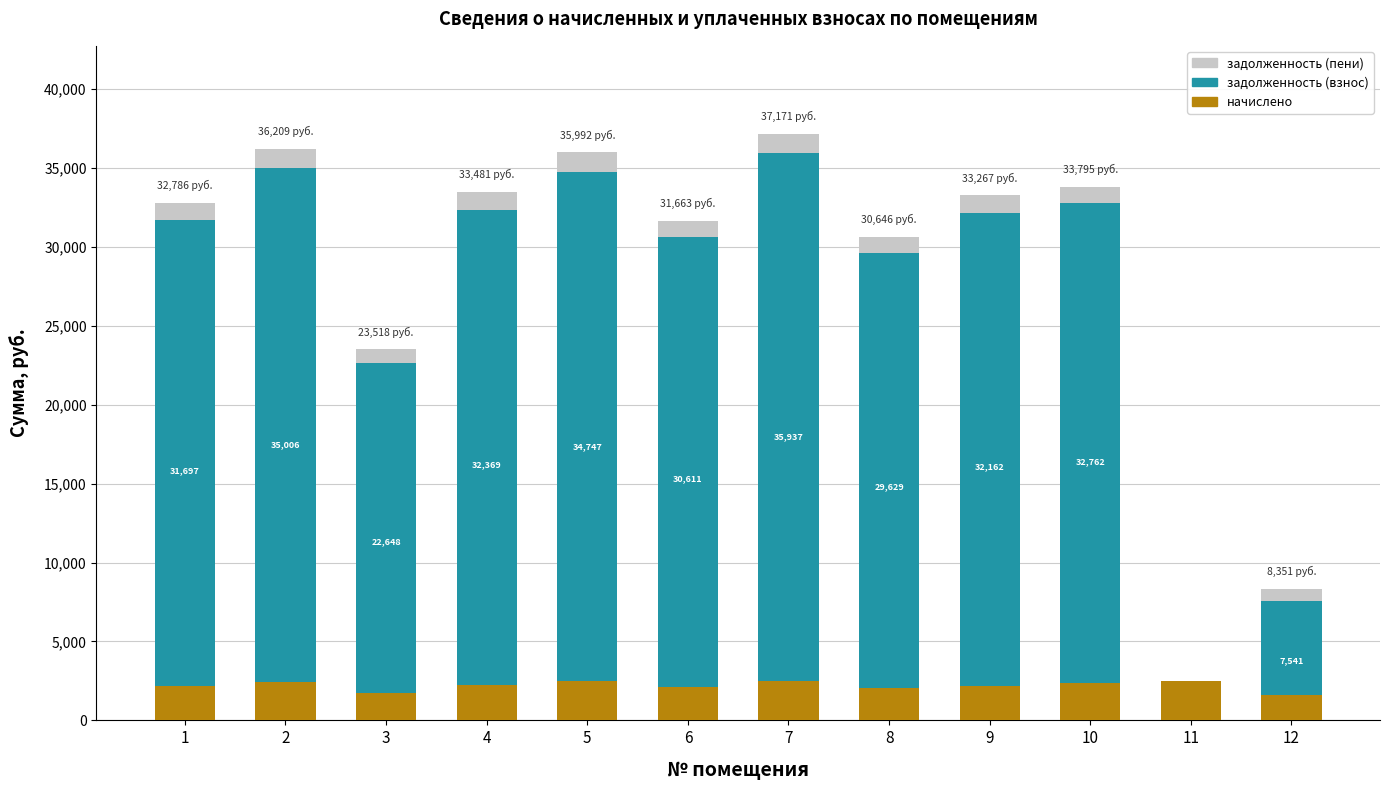

What is the spread (max minus min) of values at 3?

21778.8